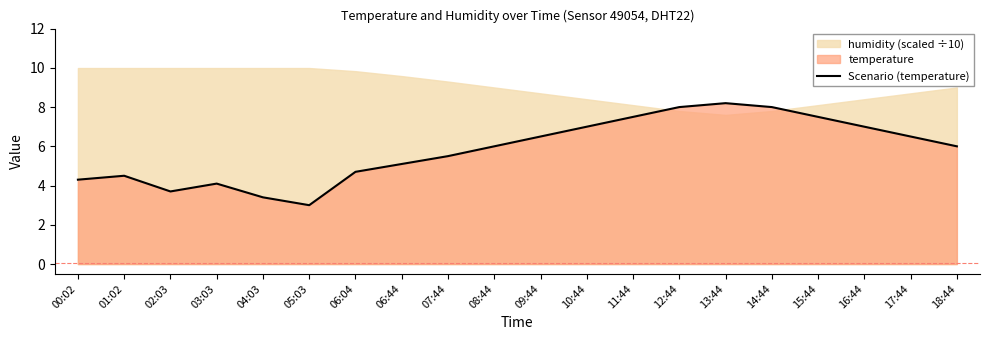

Reading left to right, list all the values displayed in this chart.

00:02=4.3	01:02=4.5	02:03=3.7	03:03=4.1	04:03=3.4	05:03=3.0	06:04=4.7	06:44=5.1	07:44=5.5	08:44=6.0	09:44=6.5	10:44=7.0	11:44=7.5	12:44=8.0	13:44=8.2	14:44=8.0	15:44=7.5	16:44=7.0	17:44=6.5	18:44=6.0